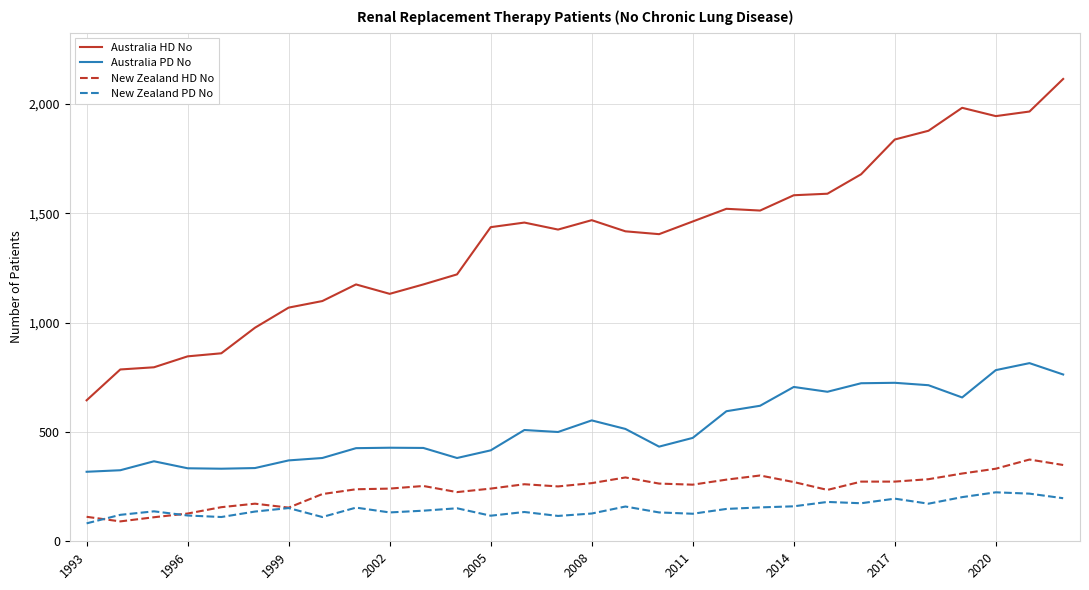

List the series in order of their peak value, lowest first.

New Zealand PD No, New Zealand HD No, Australia PD No, Australia HD No